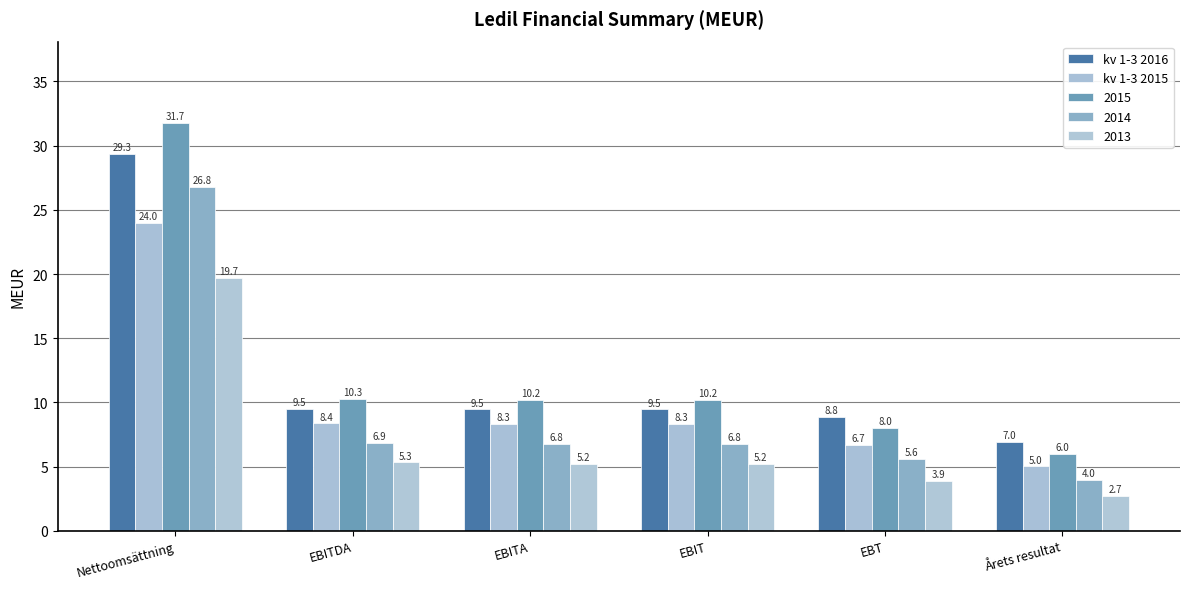

How many groups of bars are there?

6